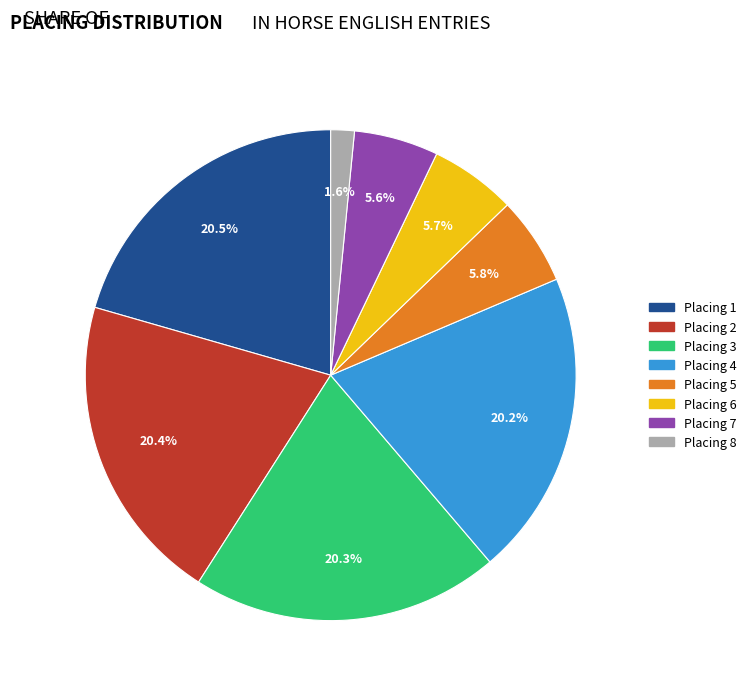

Is there a majority slice in this chart?

No